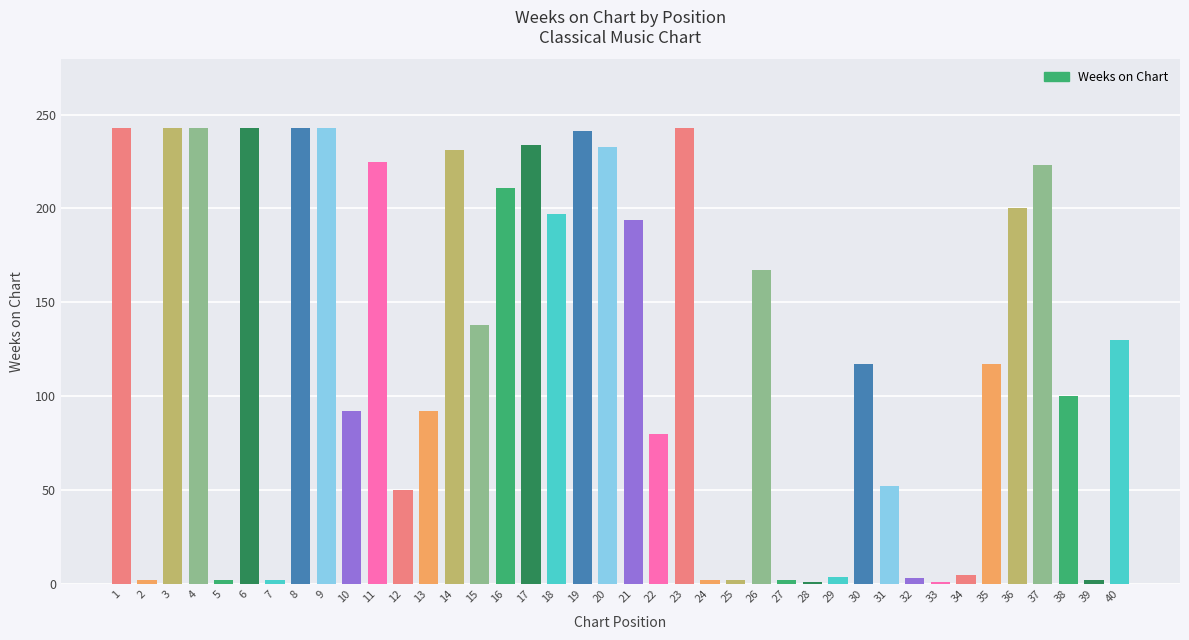

The chart shows a value of 338 at 1. True or false?

False